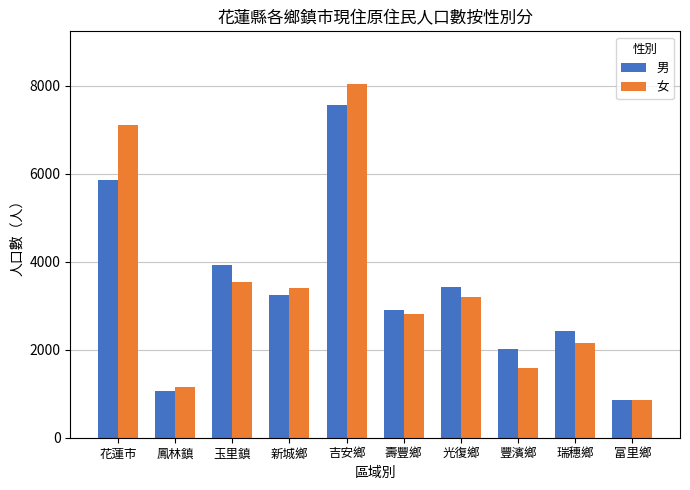

True or false: 女 has a value of 3407 at 新城鄉.

True